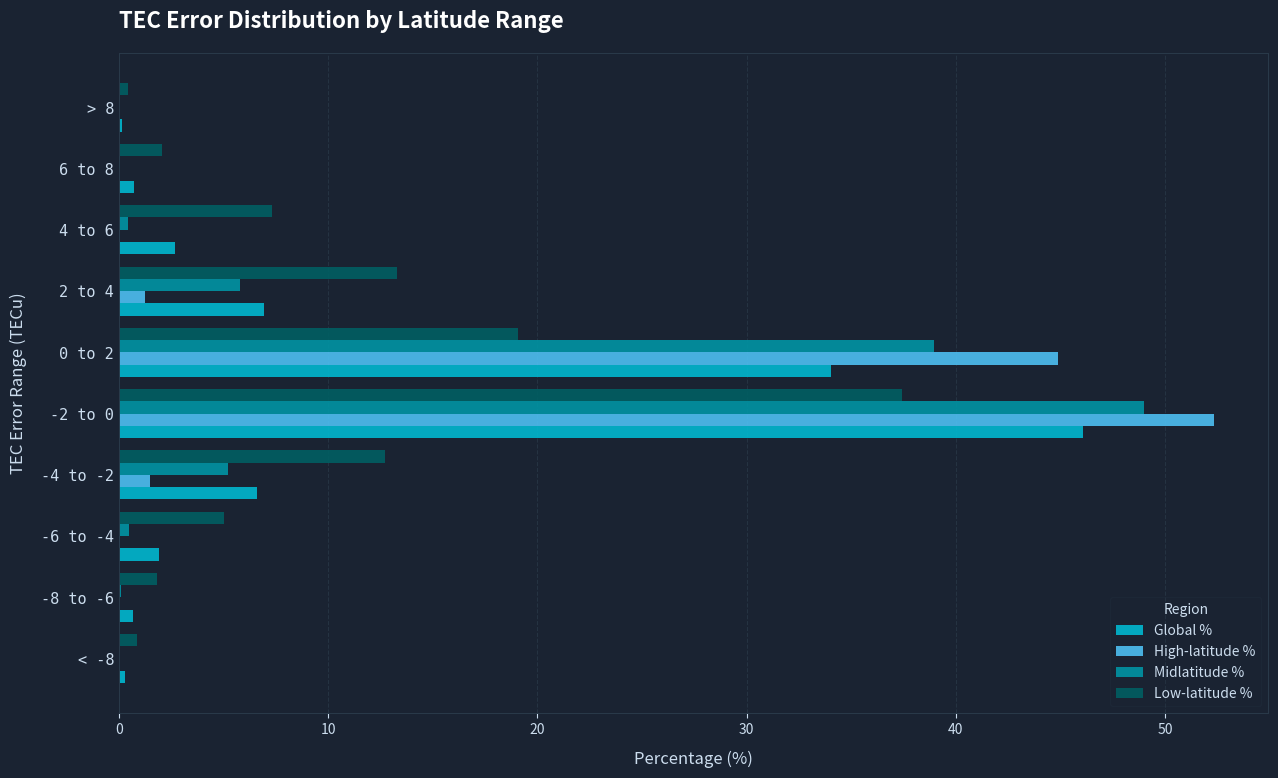

What is the maximum value shown in the chart?

52.3